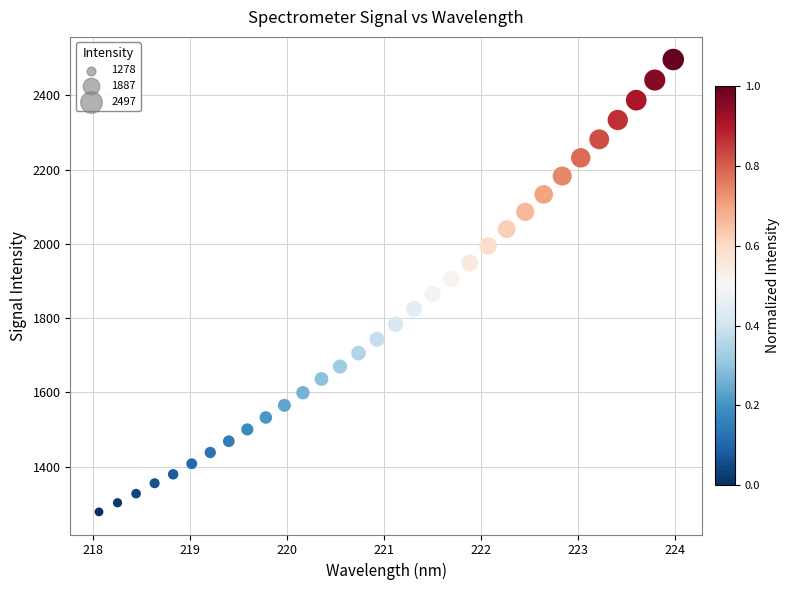

What is the range of Y values (max minus min)?

1217.6